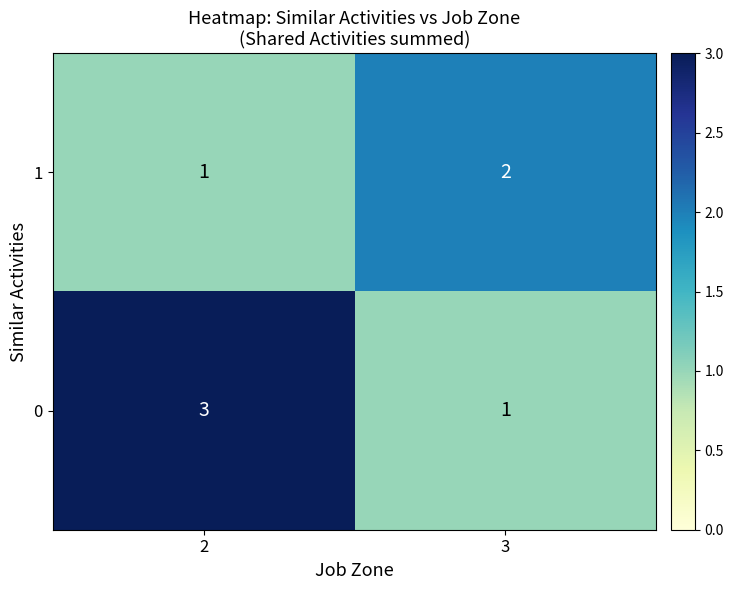

At 2, list the series in order from smallest to largest.

1, 0